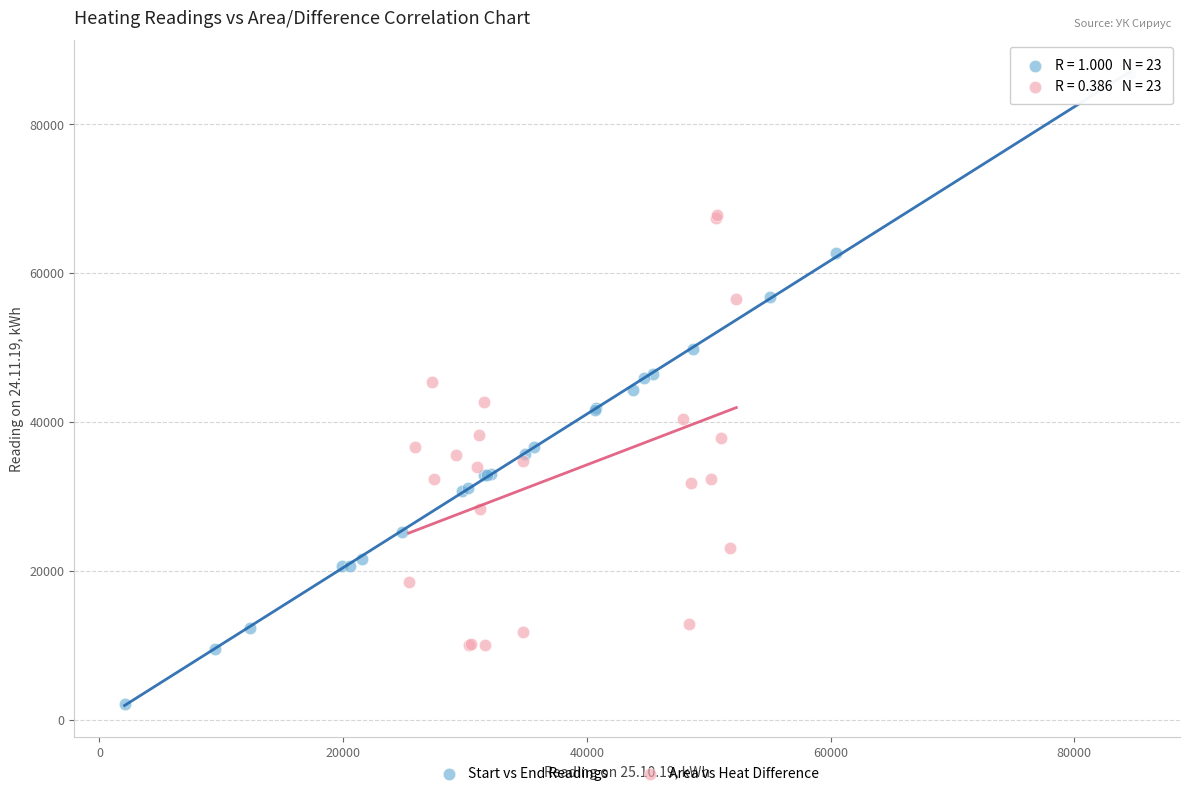

Which series reaches the maximum Y coordinate?

Start vs End Readings